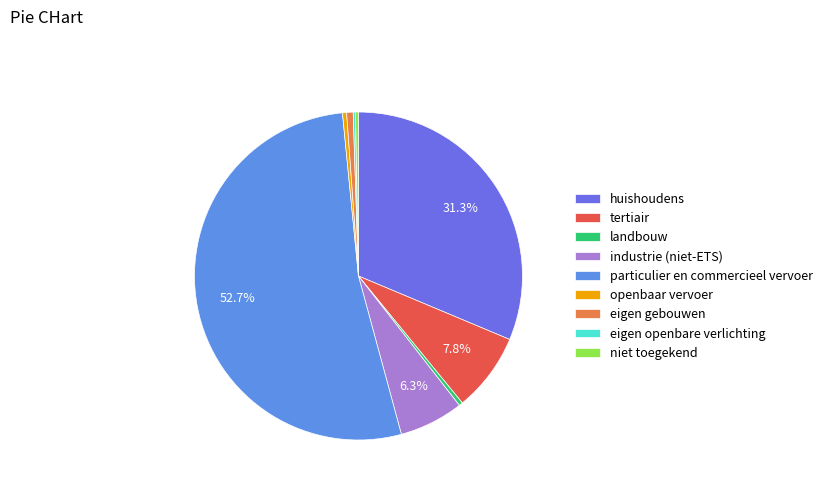

What portion of the pie excludes landbouw?

99.6%